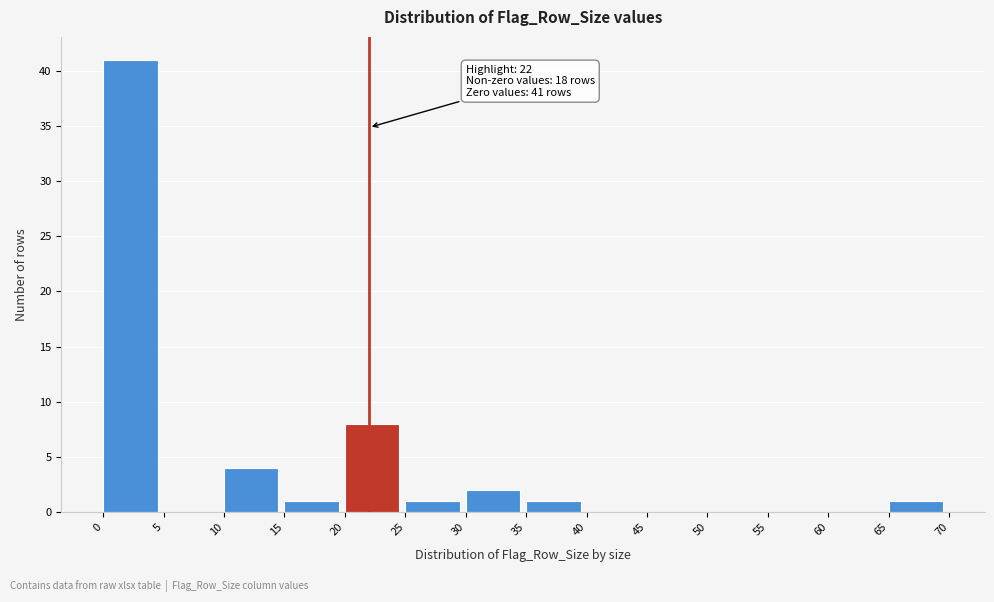

Over which range of the x-axis is the bar tallest?

0 to 5